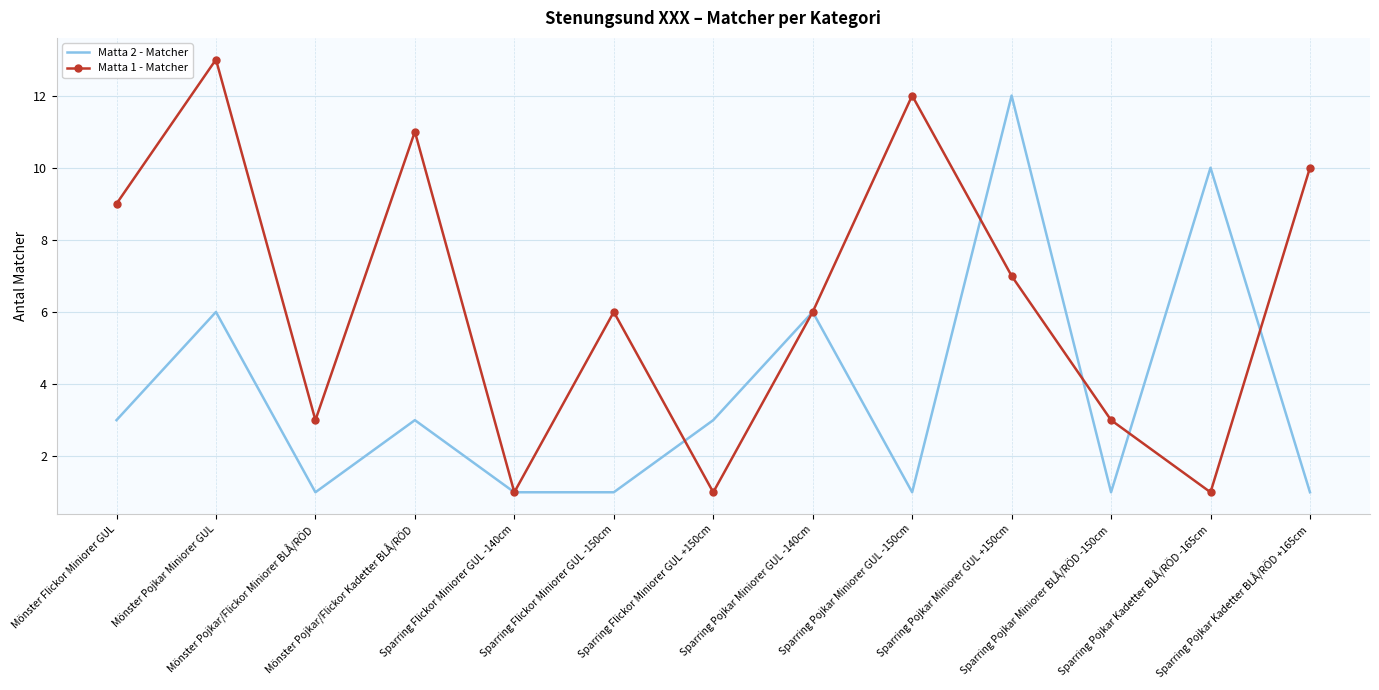

Reading right to left, transcribe all the data shown in this chart.

Matta 2 - Matcher: Sparring Pojkar Kadetter BLÅ/RÖD +165cm=1	Sparring Pojkar Kadetter BLÅ/RÖD -165cm=10	Sparring Pojkar Miniorer BLÅ/RÖD -150cm=1	Sparring Pojkar Miniorer GUL +150cm=12	Sparring Pojkar Miniorer GUL -150cm=1	Sparring Pojkar Miniorer GUL -140cm=6	Sparring Flickor Miniorer GUL +150cm=3	Sparring Flickor Miniorer GUL -150cm=1	Sparring Flickor Miniorer GUL -140cm=1	Mönster Pojkar/Flickor Kadetter BLÅ/RÖD=3	Mönster Pojkar/Flickor Miniorer BLÅ/RÖD=1	Mönster Pojkar Miniorer GUL=6	Mönster Flickor Miniorer GUL=3
Matta 1 - Matcher: Sparring Pojkar Kadetter BLÅ/RÖD +165cm=10	Sparring Pojkar Kadetter BLÅ/RÖD -165cm=1	Sparring Pojkar Miniorer BLÅ/RÖD -150cm=3	Sparring Pojkar Miniorer GUL +150cm=7	Sparring Pojkar Miniorer GUL -150cm=12	Sparring Pojkar Miniorer GUL -140cm=6	Sparring Flickor Miniorer GUL +150cm=1	Sparring Flickor Miniorer GUL -150cm=6	Sparring Flickor Miniorer GUL -140cm=1	Mönster Pojkar/Flickor Kadetter BLÅ/RÖD=11	Mönster Pojkar/Flickor Miniorer BLÅ/RÖD=3	Mönster Pojkar Miniorer GUL=13	Mönster Flickor Miniorer GUL=9